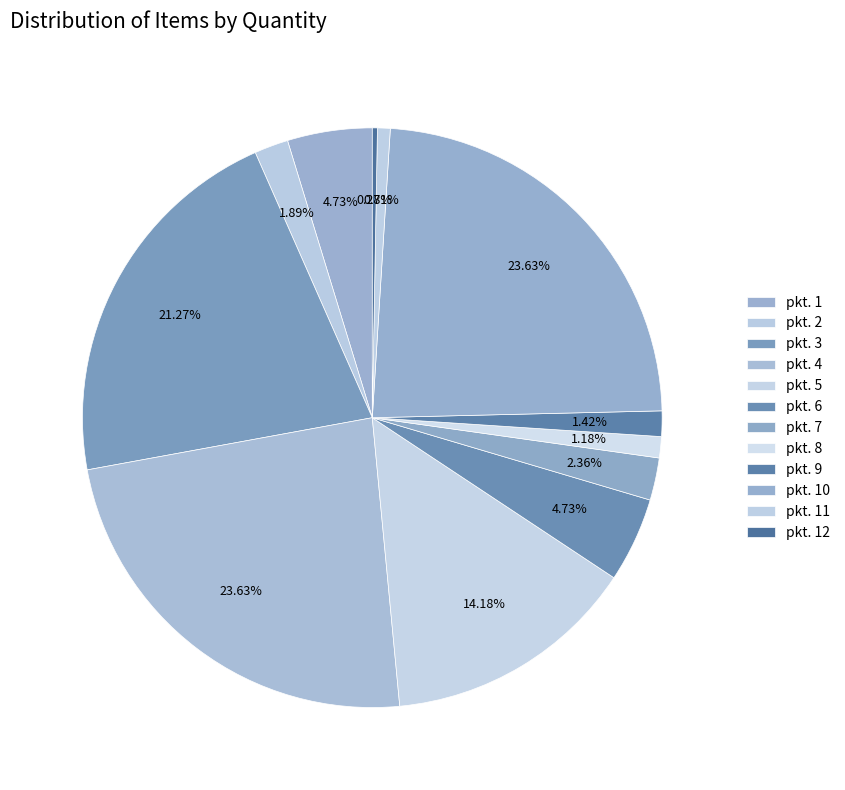

To the nearest percent, what is the difference between the pkt. 11 and pkt. 3 slice percentages?

21%